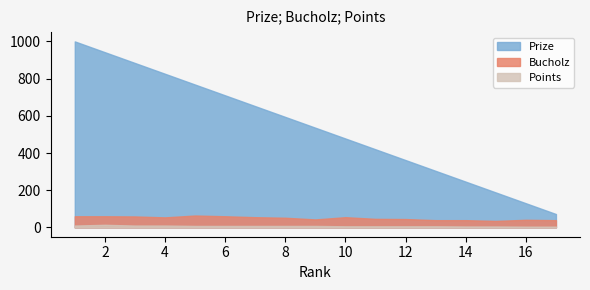

True or false: Bucholz and Points cross at least once.

False